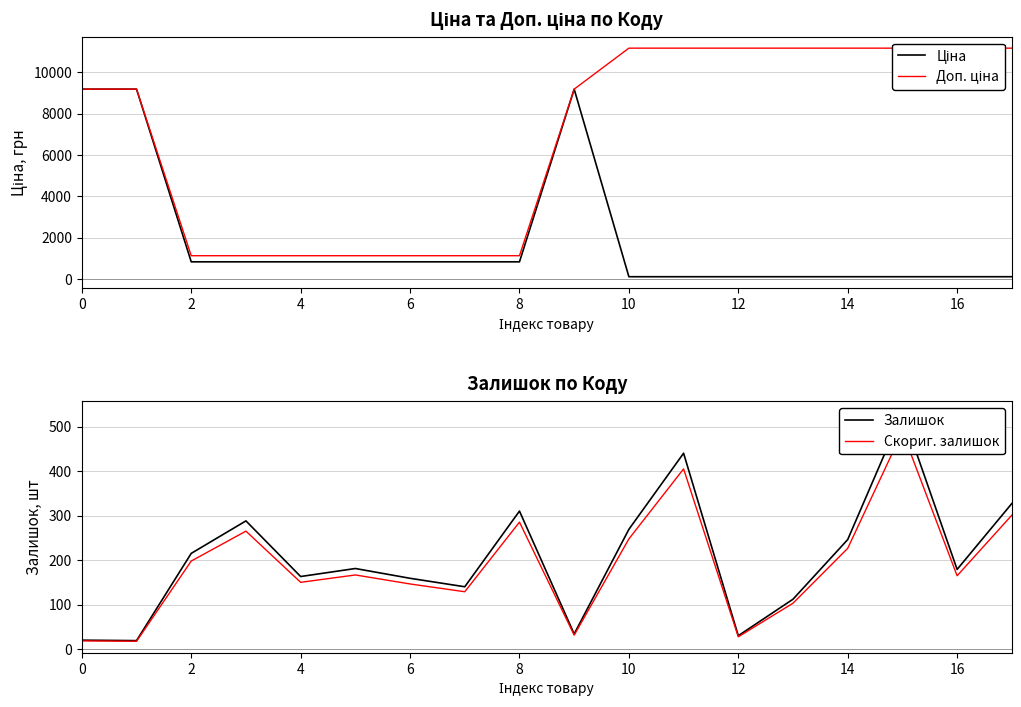

Is it true that Ціна equals 12132.3 at 2?

False